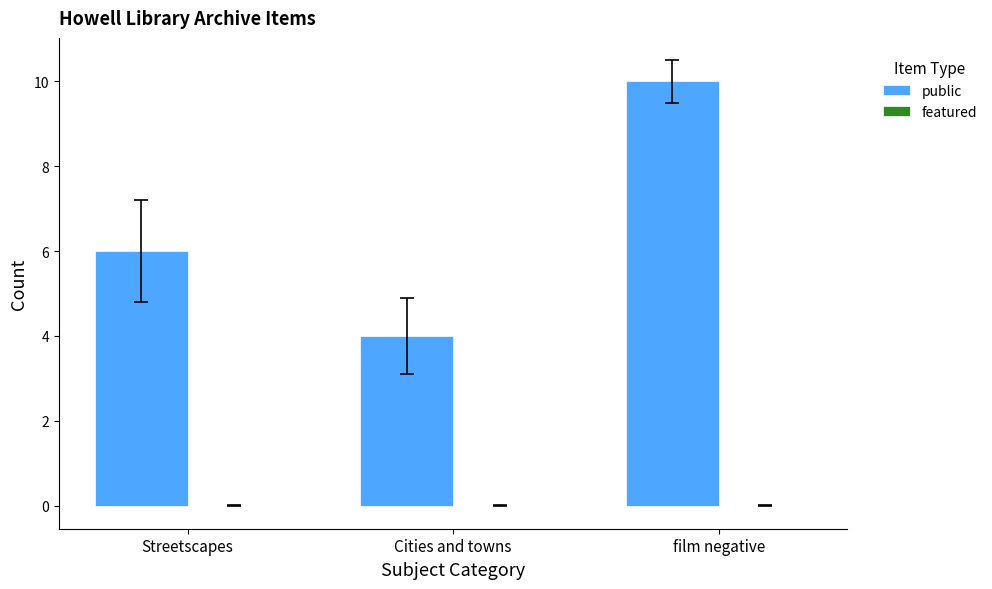

Which label corresponds to the largest value in the chart?

film negative